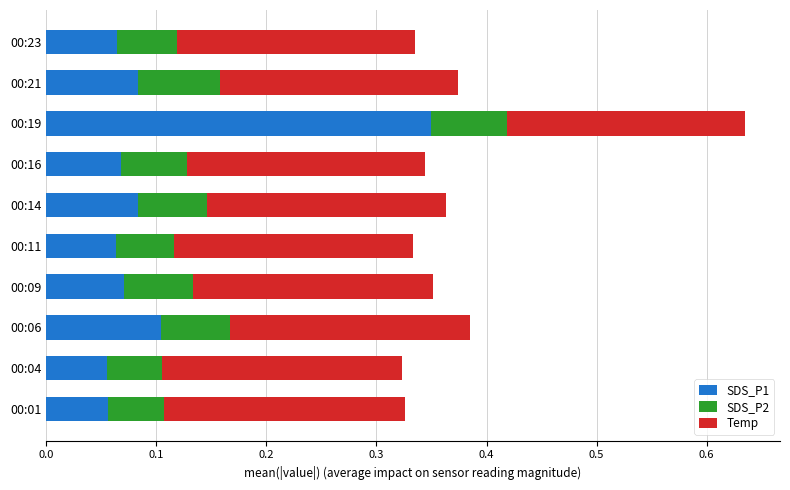

The value of SDS_P1 at 00:16 is 0.1. True or false?

True